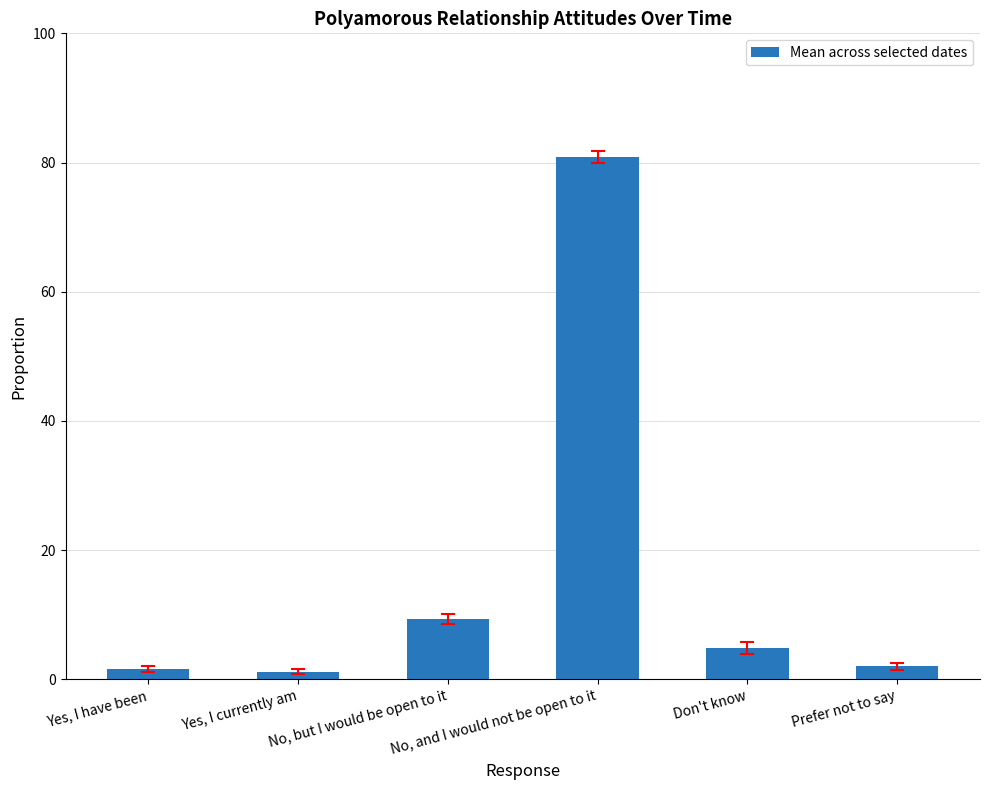

Between Yes, I currently am and No, and I would not be open to it, which is larger?

No, and I would not be open to it